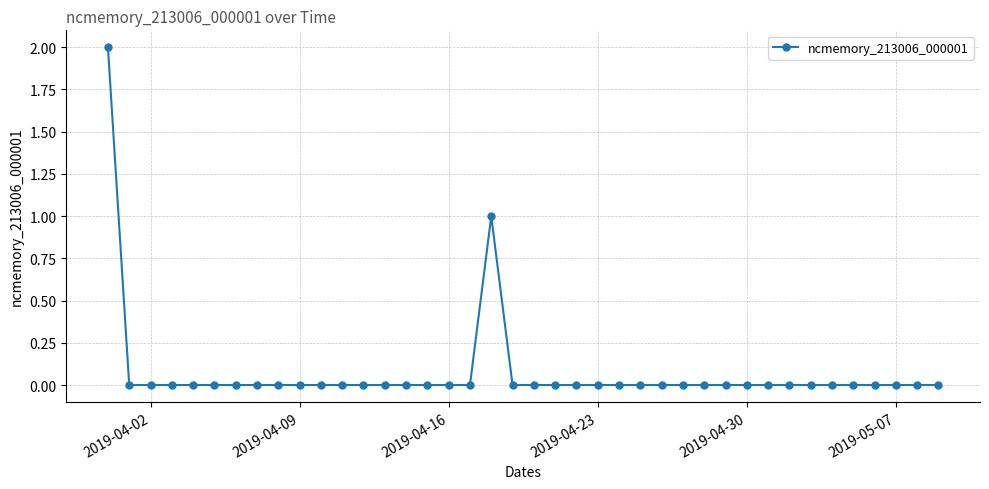

What is the sum of all values?

3